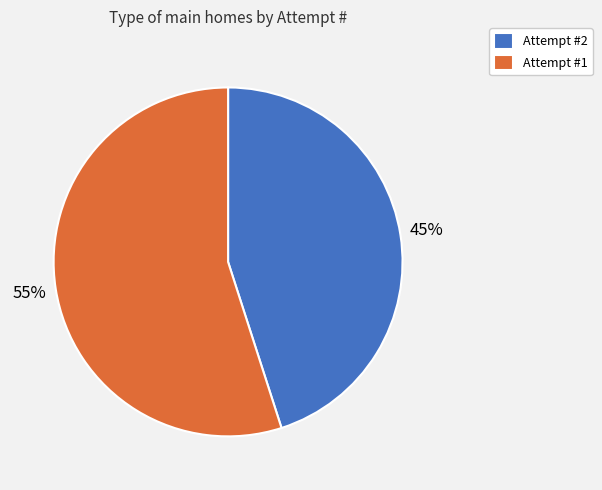

What percentage is the Attempt #2 slice, to the nearest percent?

45%